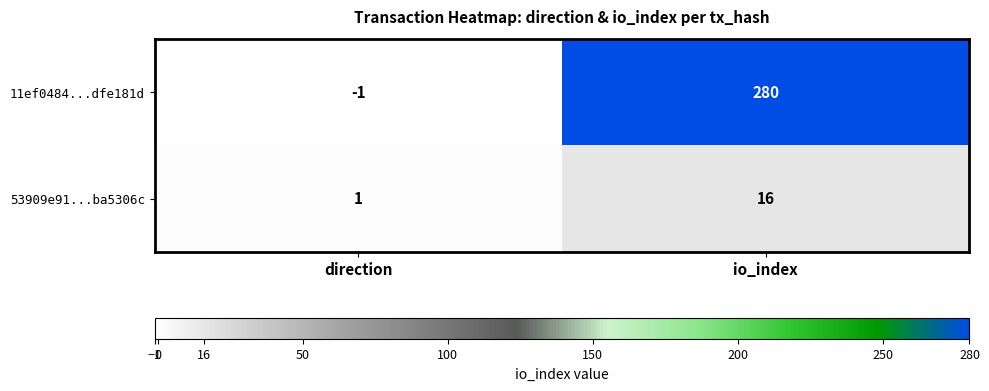

Is it true that 11ef0484...dfe181d equals 459 at io_index?

False